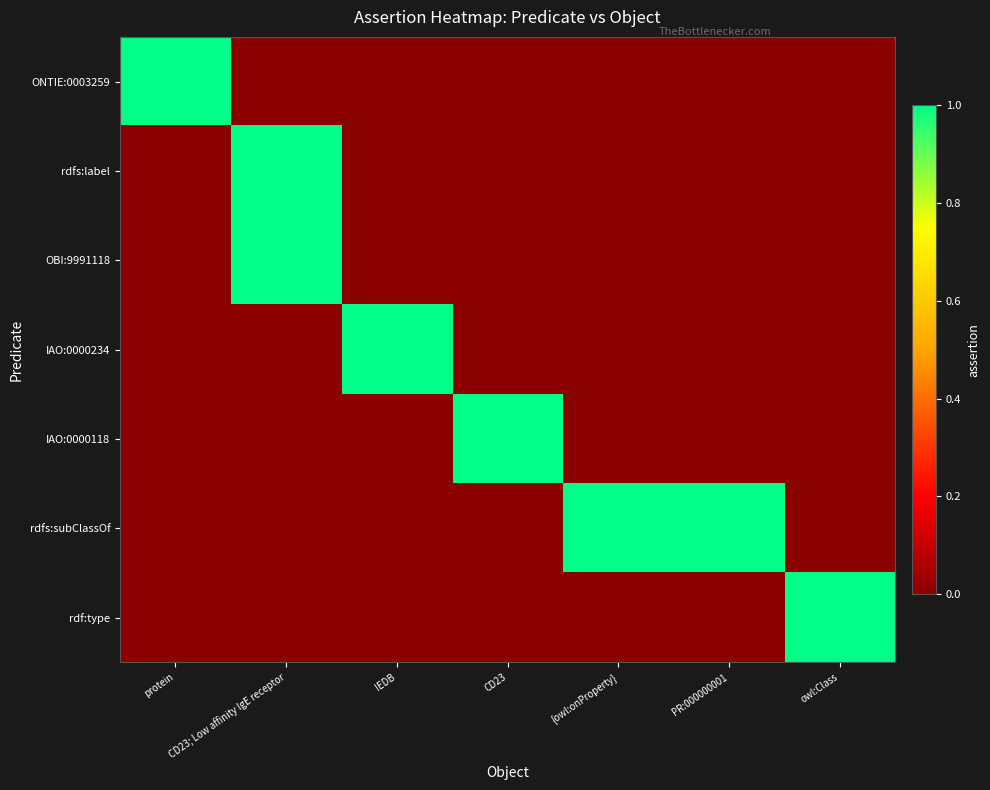

What is the greatest value displayed?

1